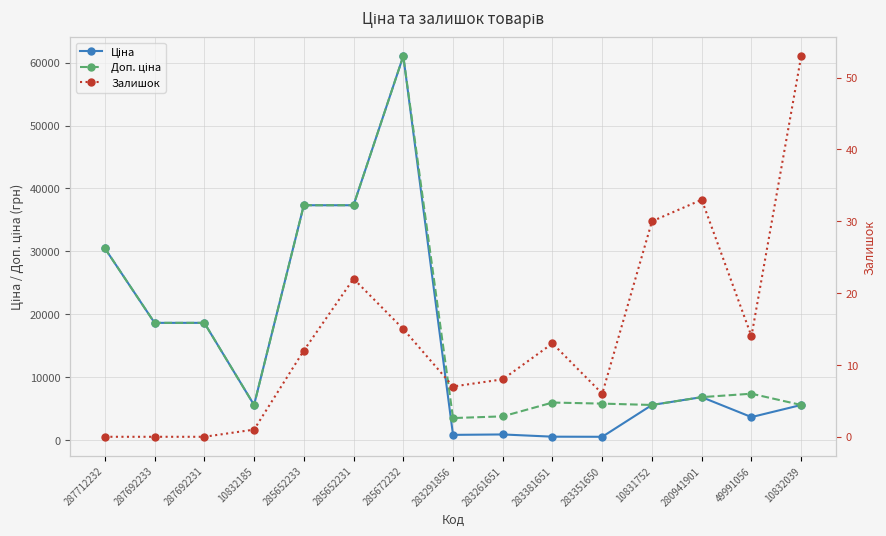

How many data points in Залишок are above 12?

7